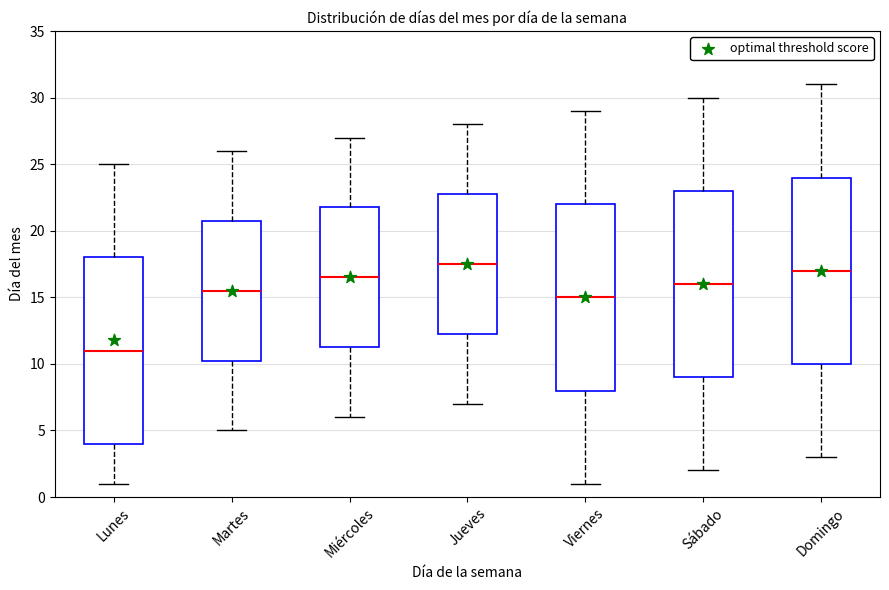

Where does the lower whisker of the box for Domingo end on the y-axis? The values are not printed on the chart, so give them approximately, as read against the axis.

3.0